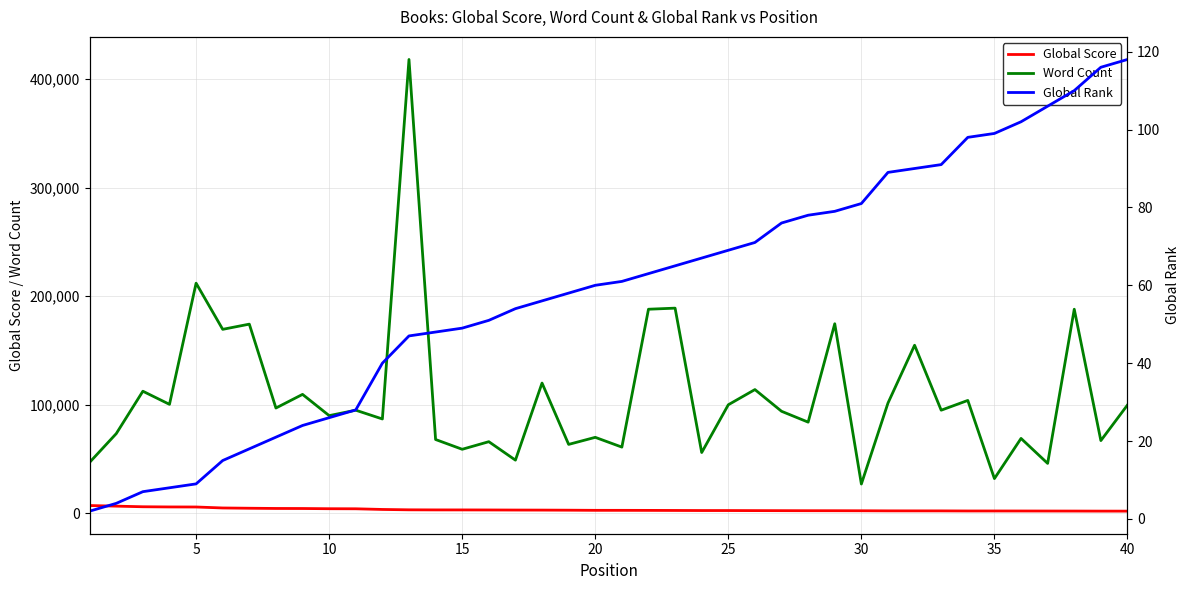

Count the number of data series in this chart.

3